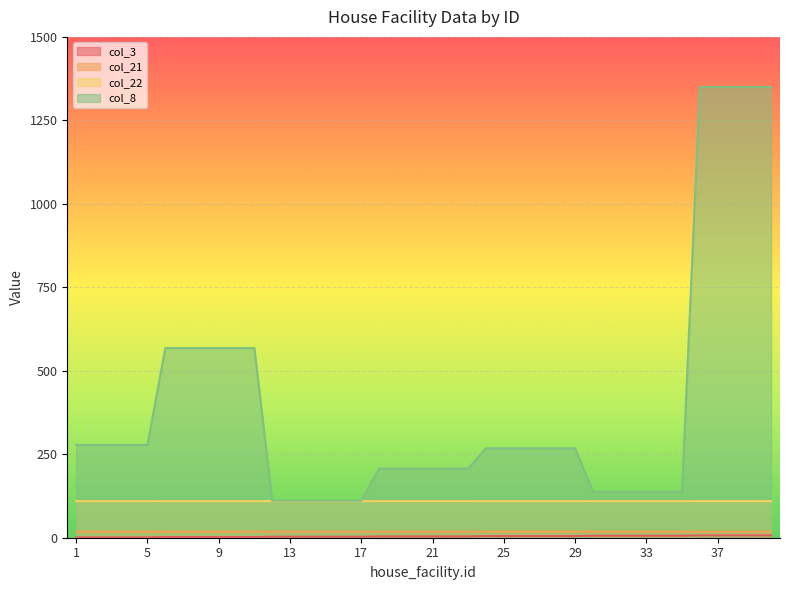

True or false: col_3 and col_22 cross at least once.

False